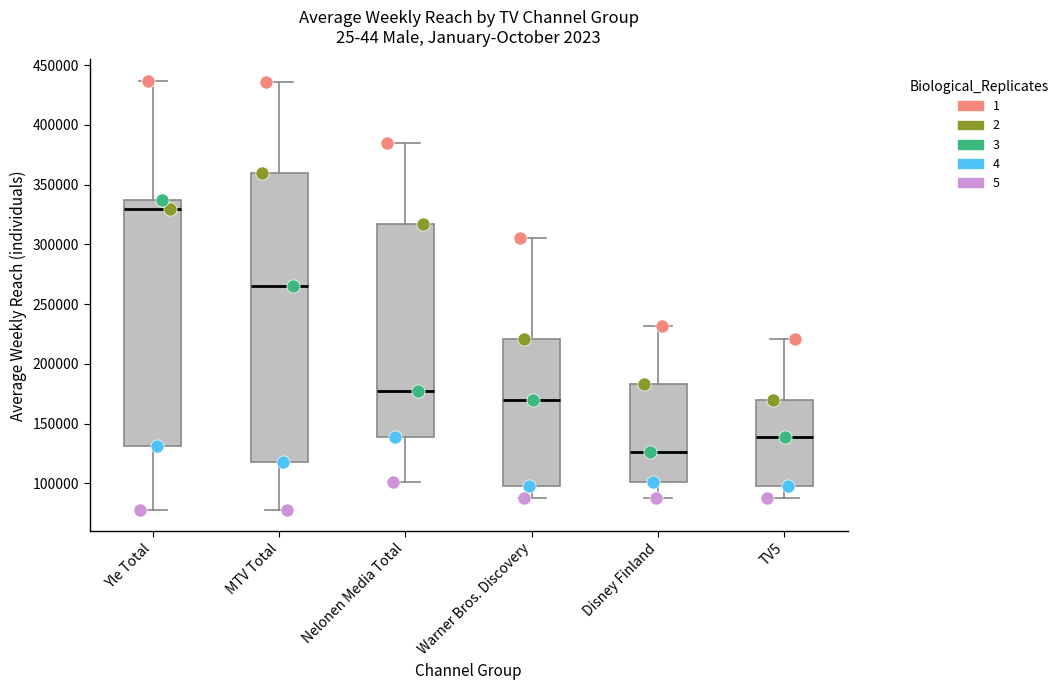

Reading left to right, read every box against the y-axis: the position of its median line, the range the box covers, and the ends of its whiskers. The values are not printed on the chart, so give them approximately, as read against the axis.

Yle Total: median 330000, box 130000 to 335000, whiskers 80000 to 435000
MTV Total: median 265000, box 120000 to 360000, whiskers 80000 to 435000
Nelonen Media Total: median 175000, box 140000 to 315000, whiskers 100000 to 385000
Warner Bros. Discovery: median 170000, box 100000 to 220000, whiskers 90000 to 305000
Disney Finland: median 125000, box 100000 to 185000, whiskers 90000 to 230000
TV5: median 140000, box 100000 to 170000, whiskers 90000 to 220000